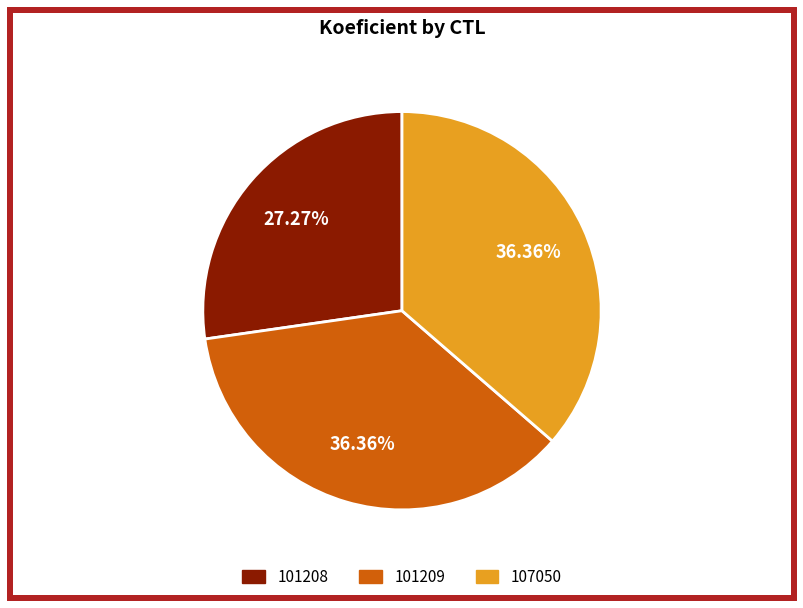

Count the number of slices in the pie.

3